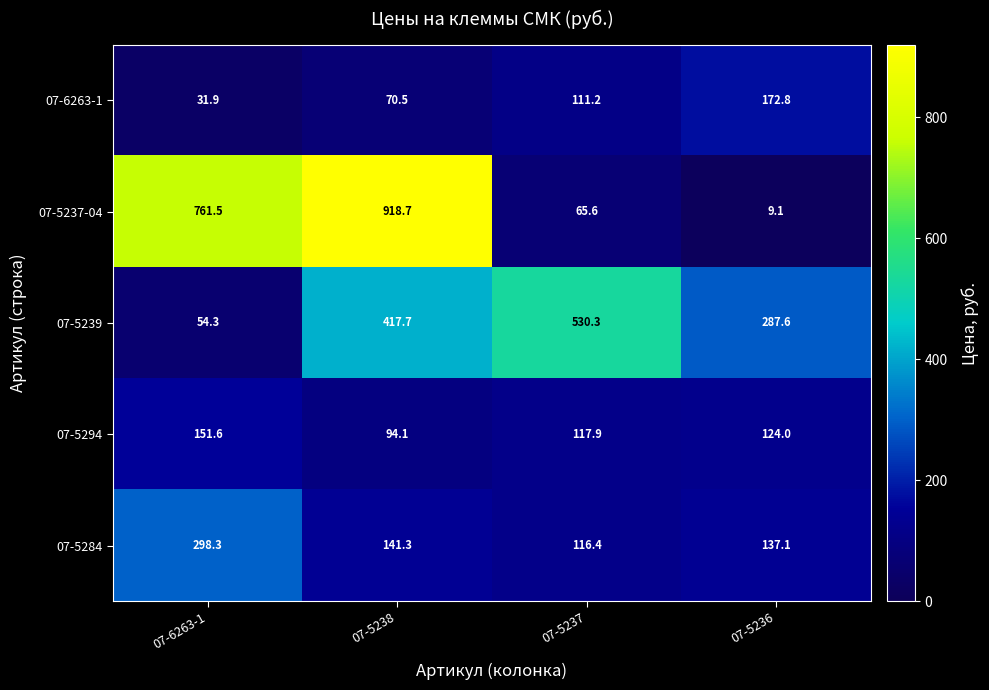

What is the spread (max minus min) of values at 07-5237?

464.7